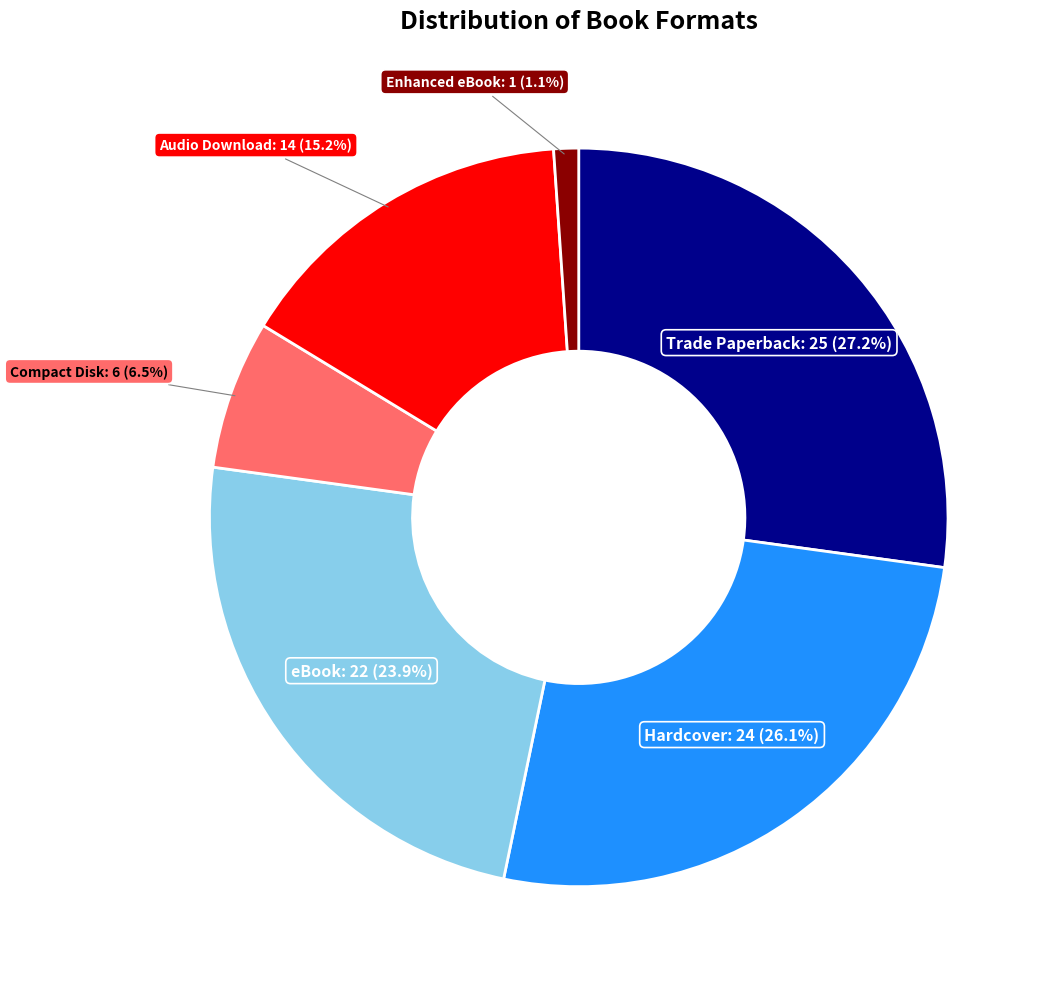

Is there any slice that represents more than half of the pie?

No